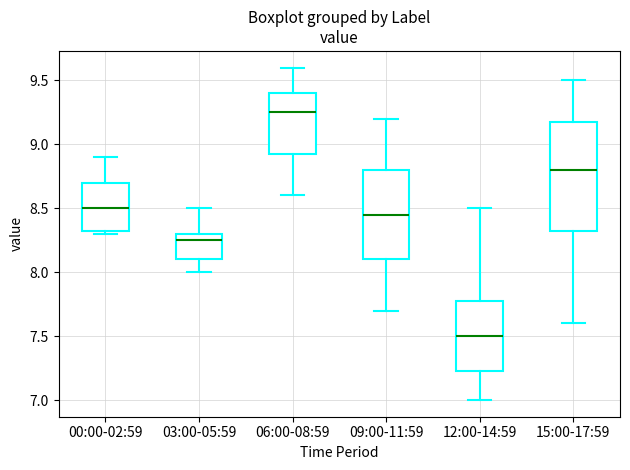

Comparing the boxes themselves (not the whiskers), which one is the tallest?

15:00-17:59